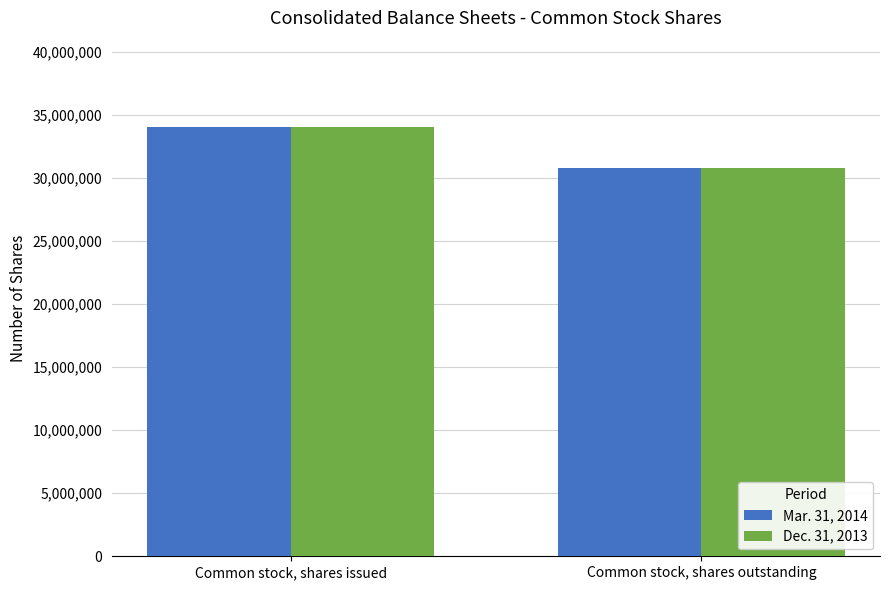

At which category is the sum across all series the highest?

Common stock, shares issued